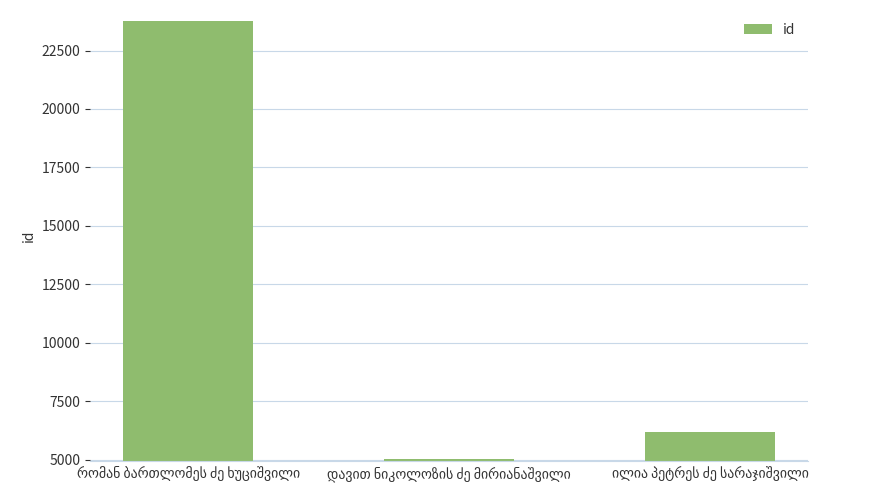

Reading left to right, extract all data points from this chart.

23759	5039	6165